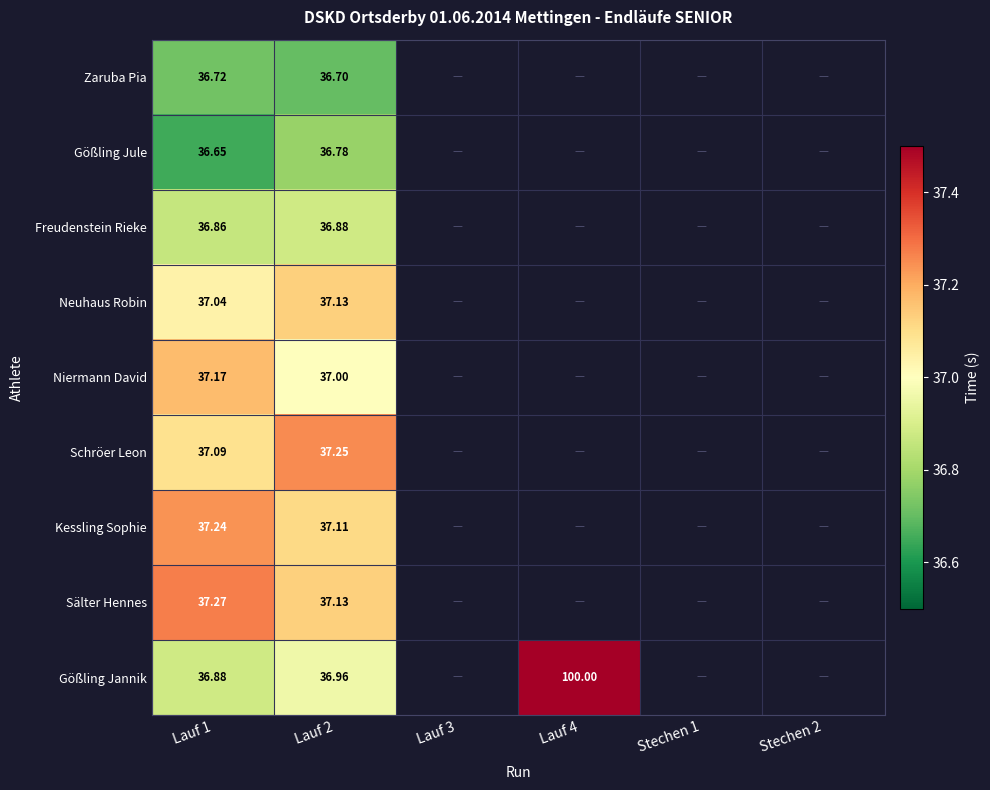

At which category is the sum across all series the highest?

Lauf 2